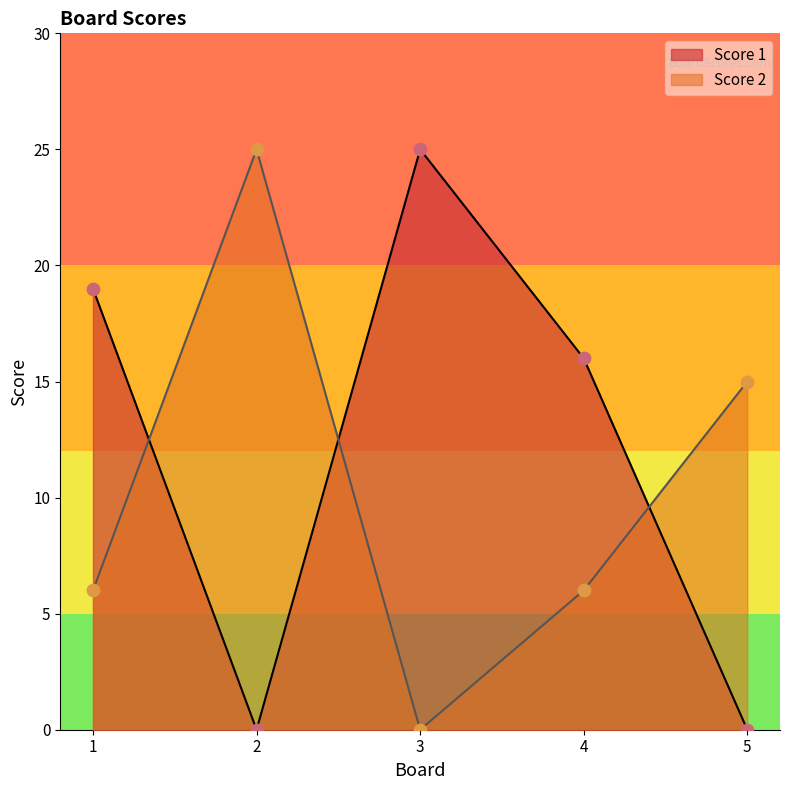

Which series has the largest Y range (max minus min)?

Score 1